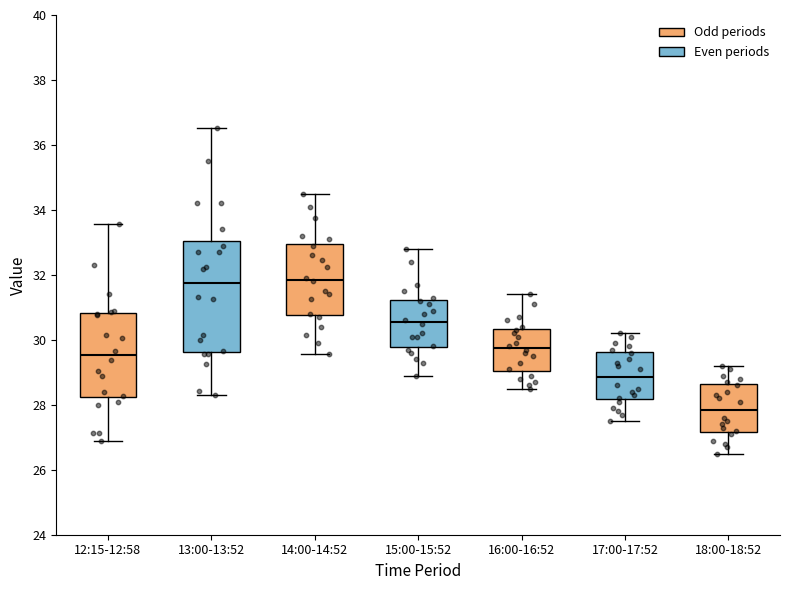

Where is the lower edge of the box for 15:00-15:52 on the y-axis? The values are not printed on the chart, so give them approximately, as read against the axis.

29.8